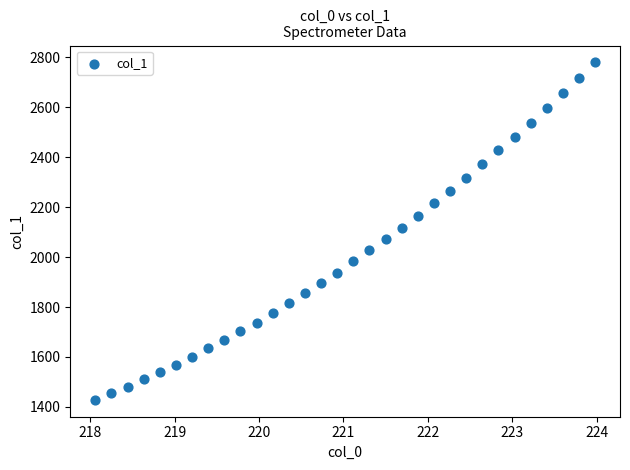

What is the range of Y values (max minus min)?

1352.2